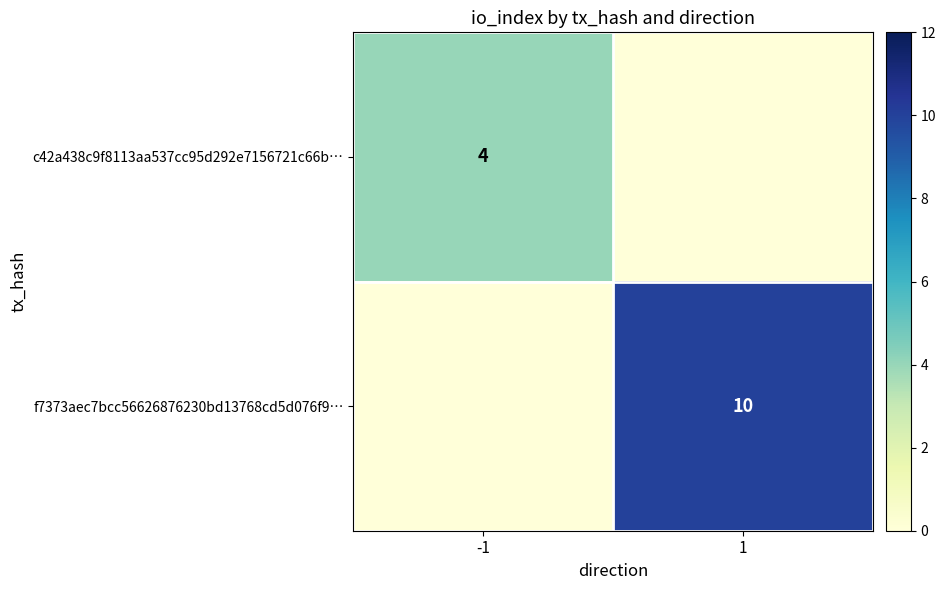

Is it true that f7373aec7bcc56626876230bd13768cd5d076f9… equals 7 at 1?

False